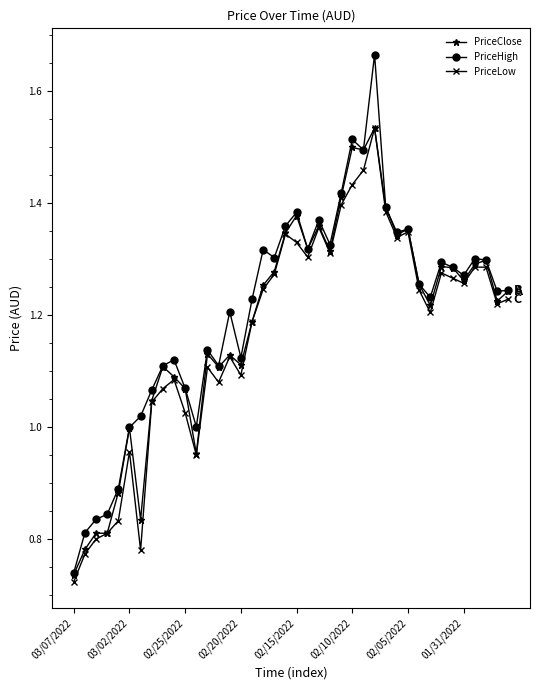

How many series are shown in this chart?

3